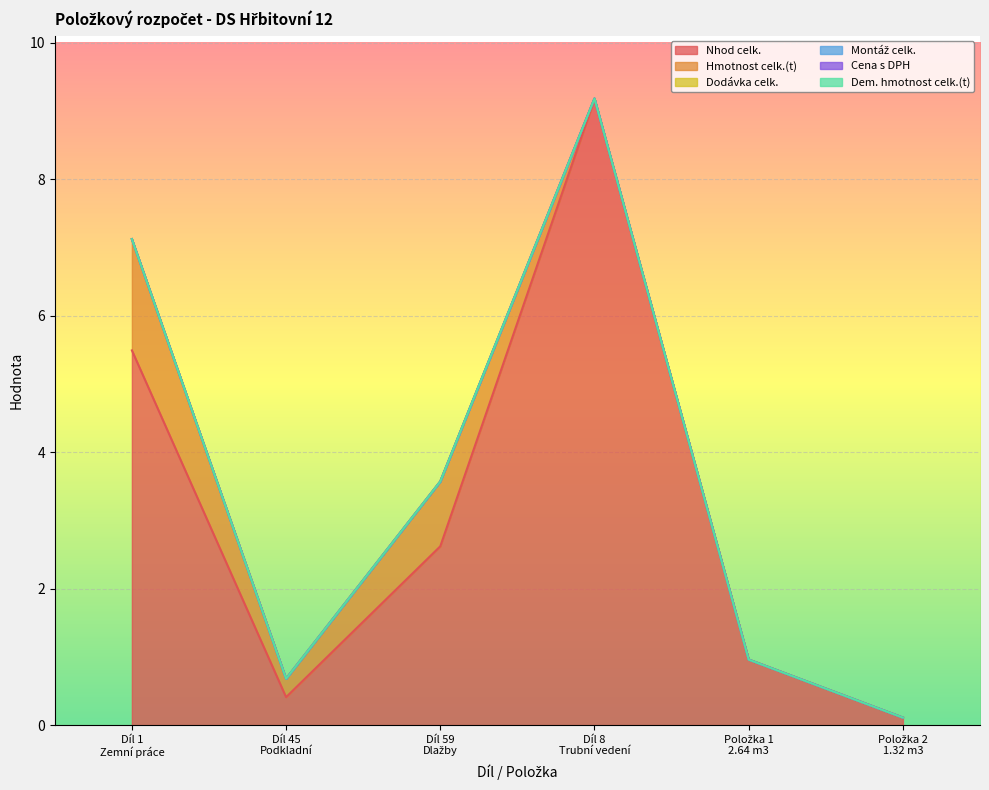

True or false: Montáž celk. and Nhod celk. intersect in this chart.

False